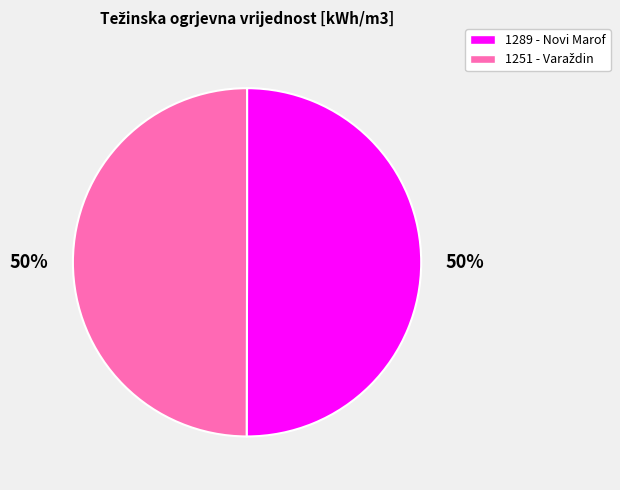

What percentage is the 1289 - Novi Marof slice, to the nearest percent?

50%